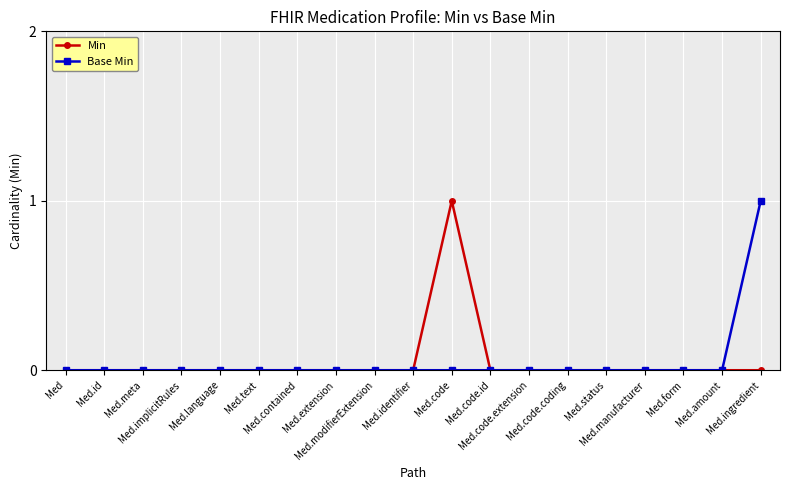

Reading left to right, what are all the values shown in this chart?

Min: Med=0	Med.id=0	Med.meta=0	Med.implicitRules=0	Med.language=0	Med.text=0	Med.contained=0	Med.extension=0	Med.modifierExtension=0	Med.identifier=0	Med.code=1	Med.code.id=0	Med.code.extension=0	Med.code.coding=0	Med.status=0	Med.manufacturer=0	Med.form=0	Med.amount=0	Med.ingredient=0
Base Min: Med=0	Med.id=0	Med.meta=0	Med.implicitRules=0	Med.language=0	Med.text=0	Med.contained=0	Med.extension=0	Med.modifierExtension=0	Med.identifier=0	Med.code=0	Med.code.id=0	Med.code.extension=0	Med.code.coding=0	Med.status=0	Med.manufacturer=0	Med.form=0	Med.amount=0	Med.ingredient=1